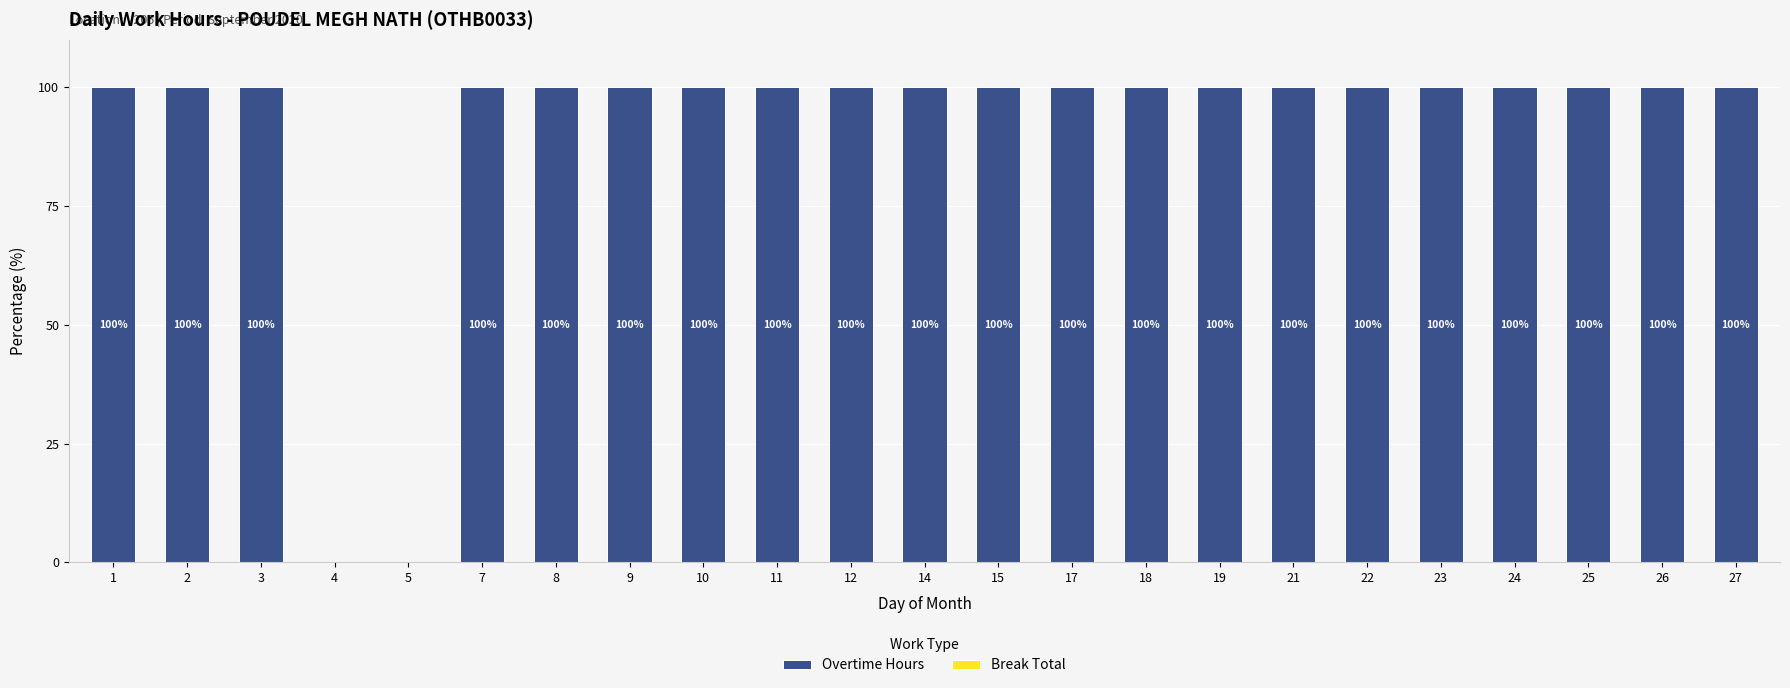

Are the bars horizontal?

No